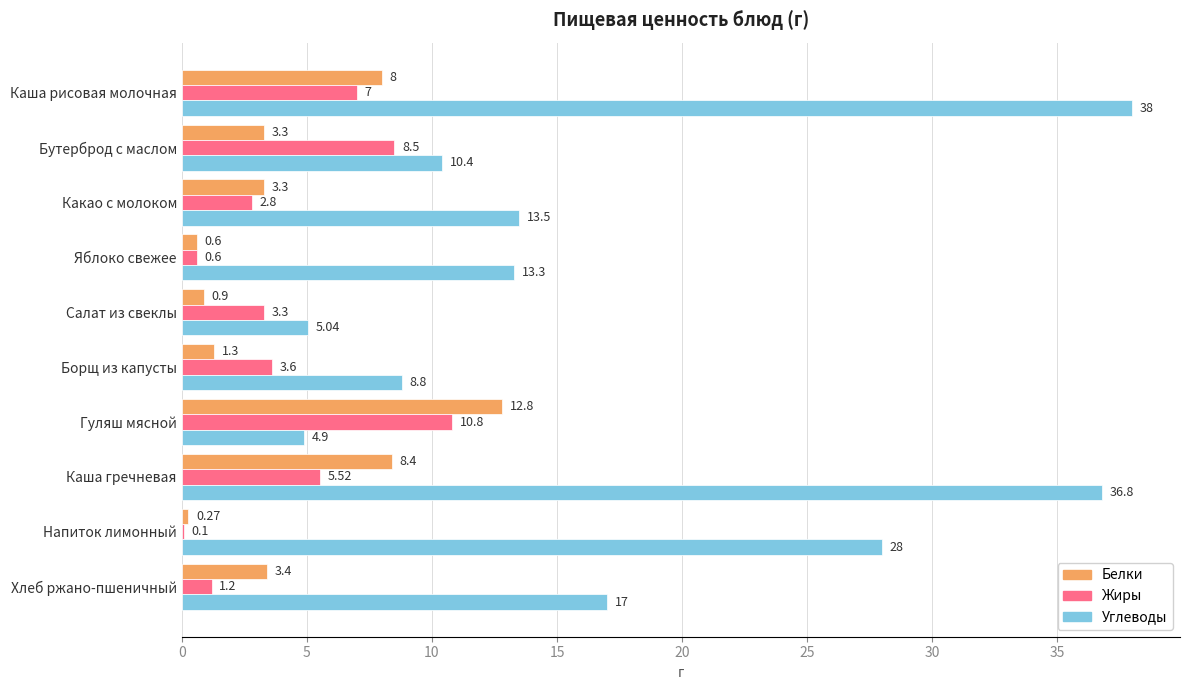

Where is Жиры nearest to the value 5?

Каша гречневая